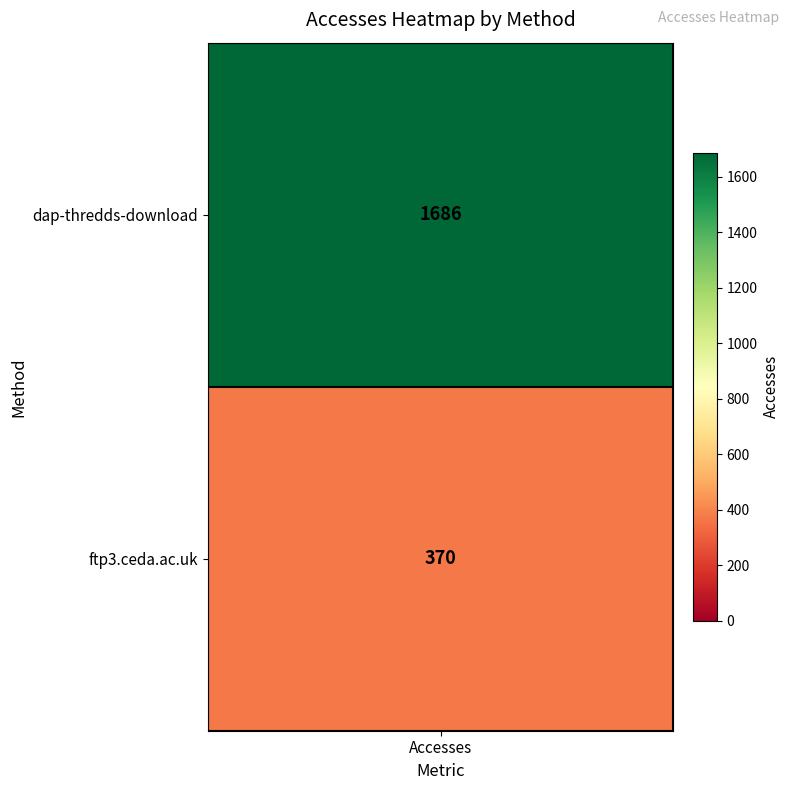

Approximately how many times larger is the value at dap-thredds-download compared to ftp3.ceda.ac.uk?

4.6